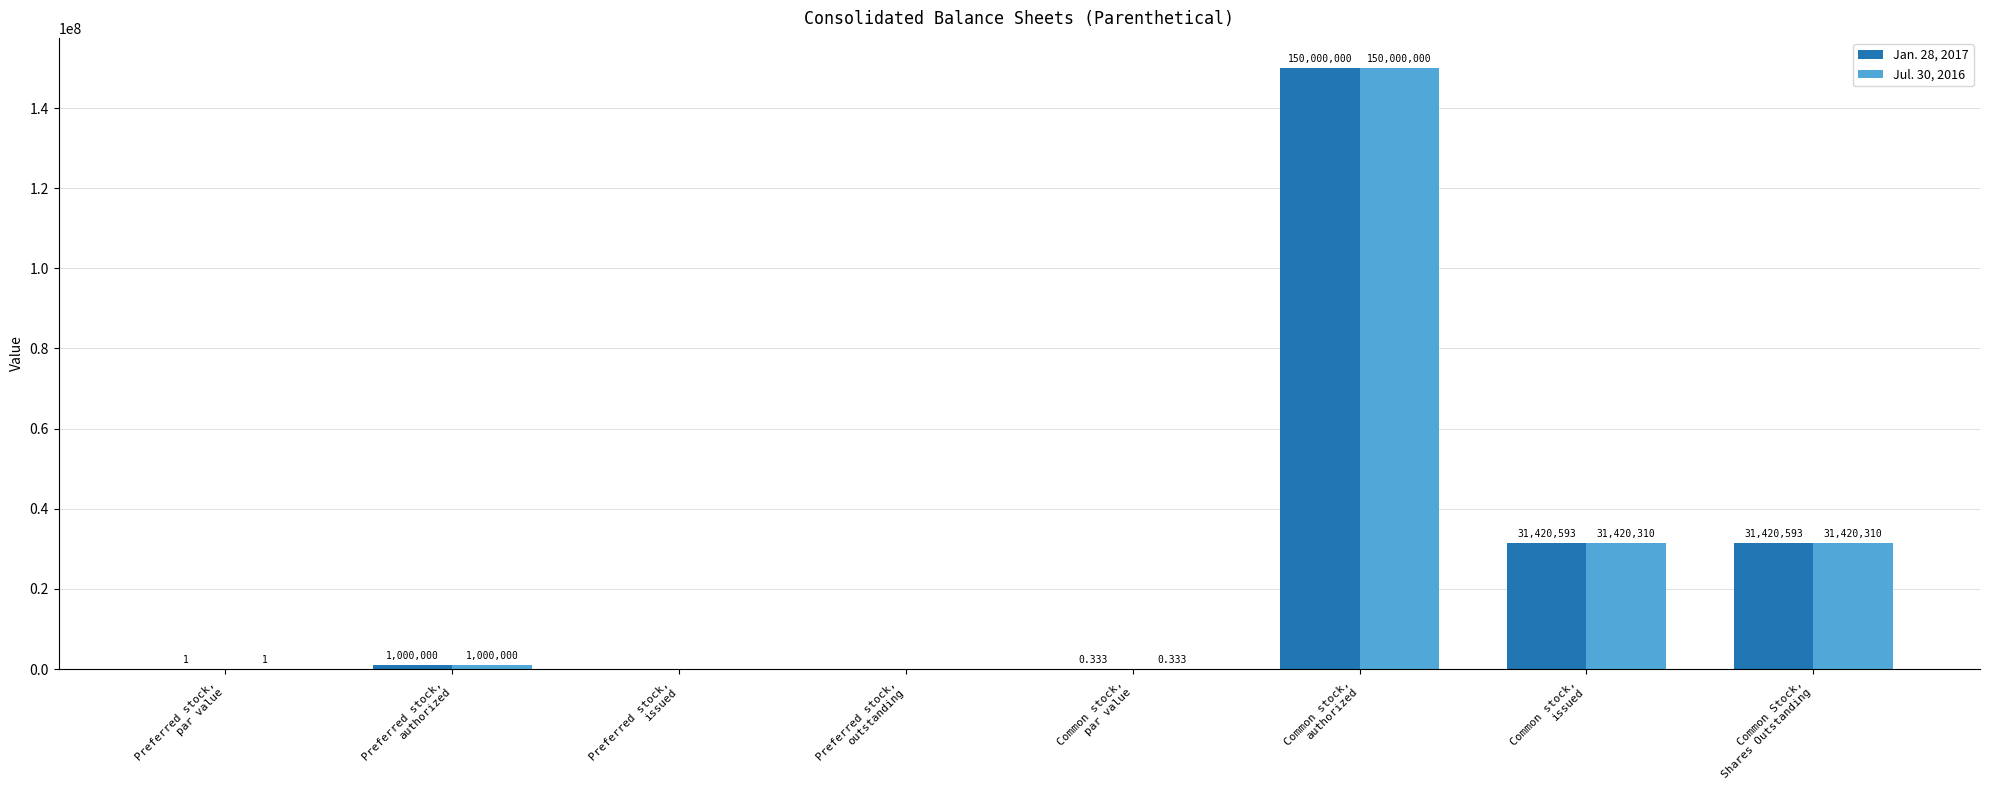

What is the greatest value displayed?

150000000.0